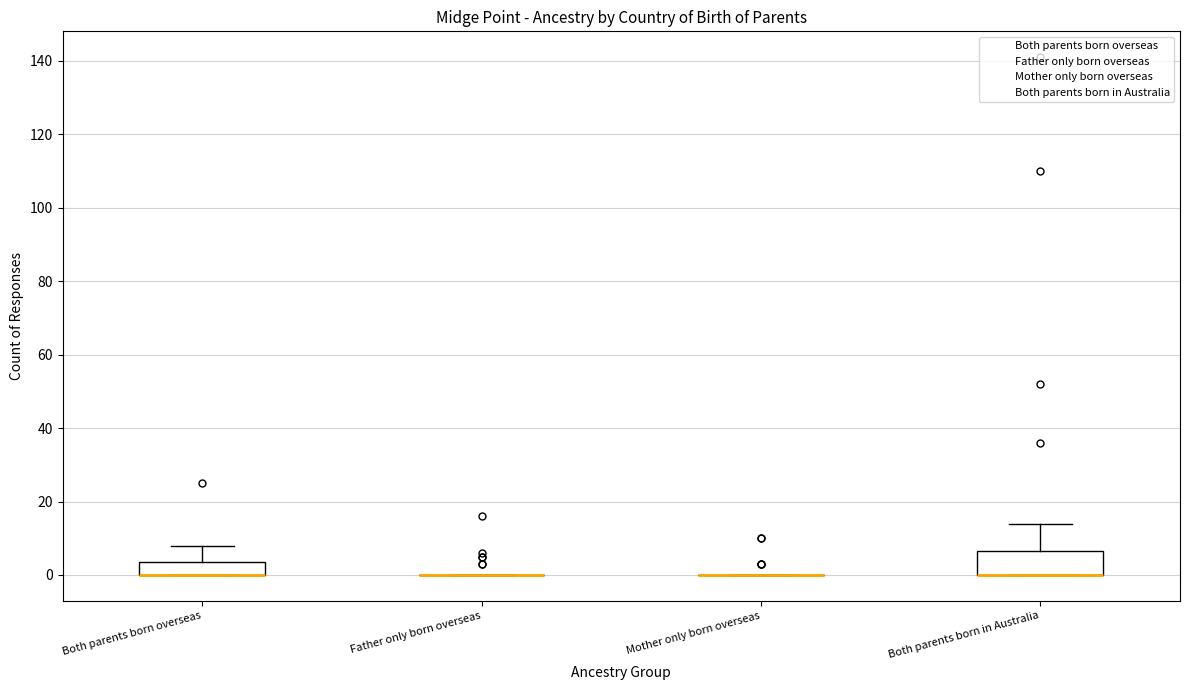

Reading left to right, read every box against the y-axis: the position of its median line, the range the box covers, and the ends of its whiskers. The values are not printed on the chart, so give them approximately, as read against the axis.

Both parents born overseas: median 0 (drawn on the box's lower edge), box 0 to 4, whiskers 0 to 8
Father only born overseas: box collapsed to a line at 0, whiskers 0 to 0
Mother only born overseas: box collapsed to a line at 0, whiskers 0 to 0
Both parents born in Australia: median 0 (drawn on the box's lower edge), box 0 to 6, whiskers 0 to 14